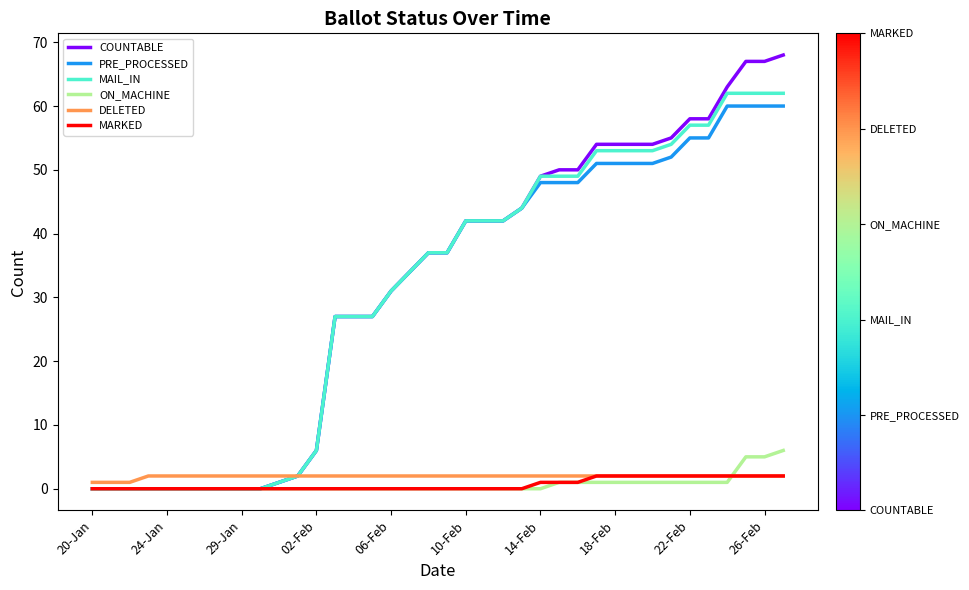

Which series has the largest range (max minus min)?

COUNTABLE